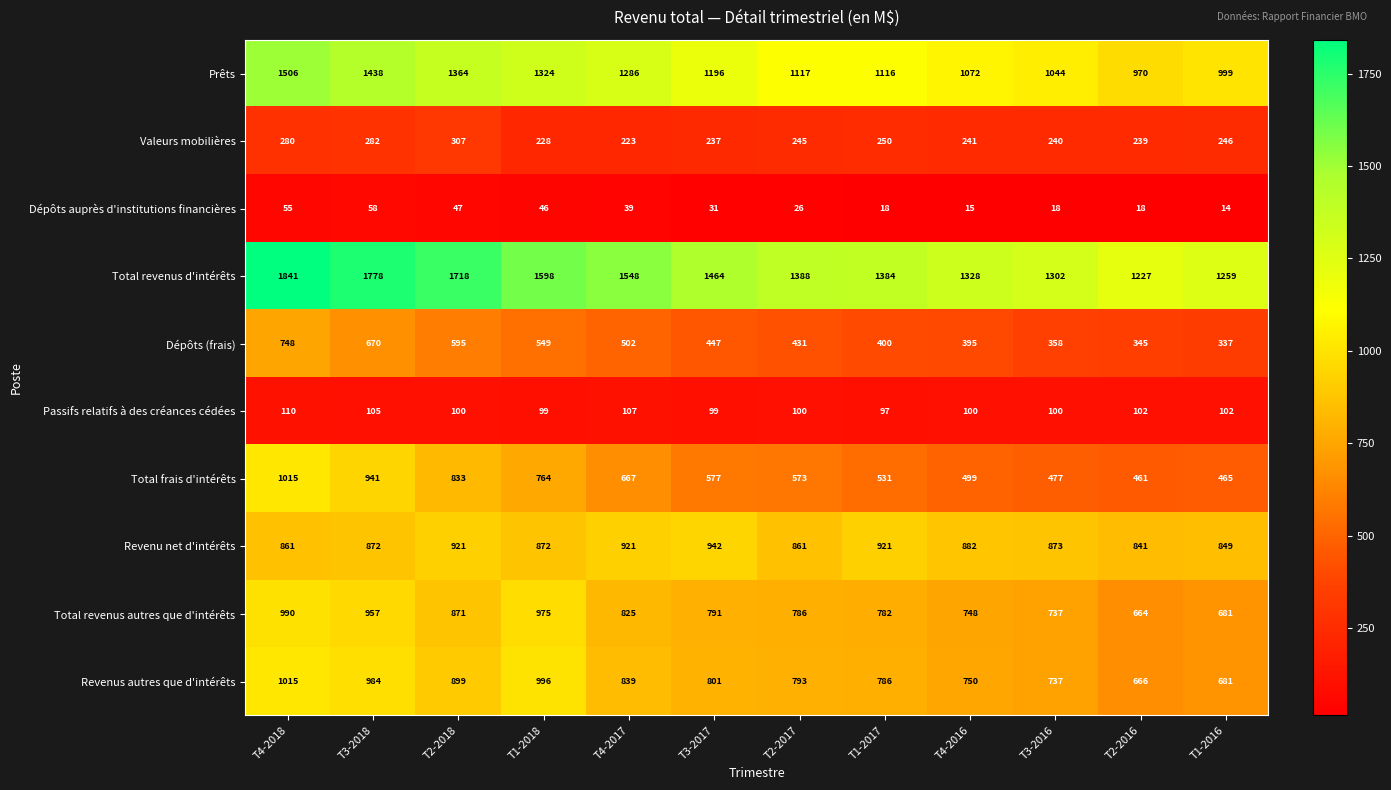

At which label does Revenus autres que d'intérêts first exceed 801?

T4-2018